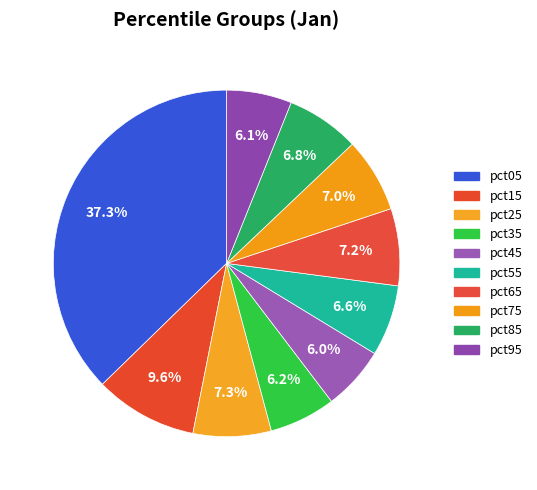

How many segments does this pie chart have?

10